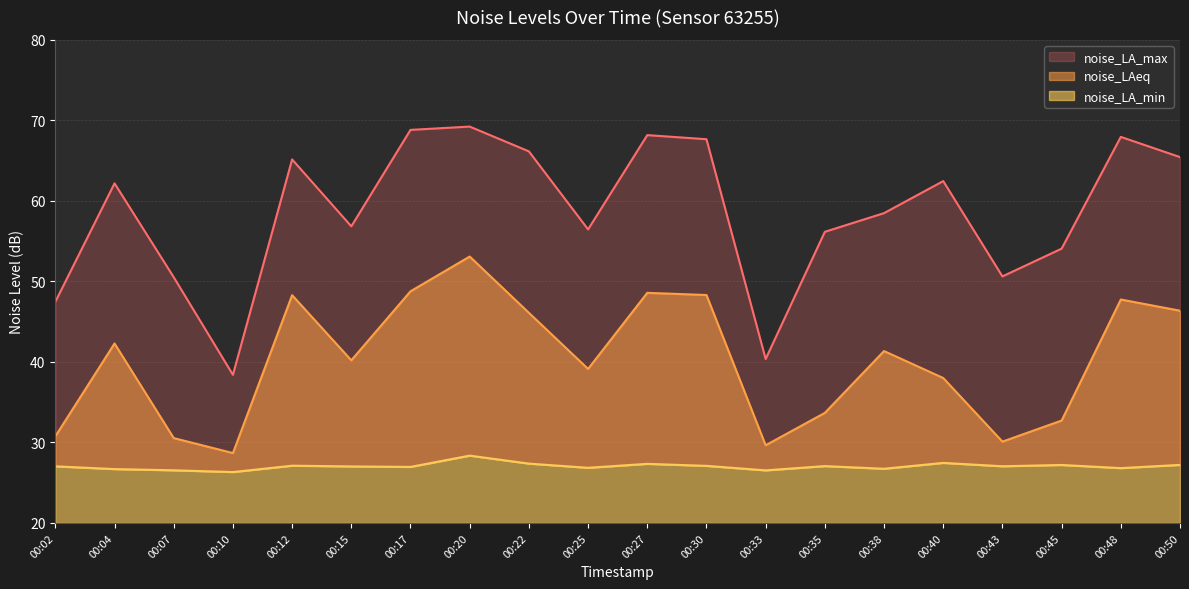

Reading right to left, what are all the values shown in this chart?

noise_LAeq: 46.4	47.8	32.7	30.1	38.0	41.4	33.7	29.6	48.3	48.6	39.1	46.1	53.1	48.8	40.2	48.3	28.7	30.5	42.3	30.8
noise_LA_min: 27.2	26.8	27.2	27.0	27.5	26.7	27.1	26.5	27.1	27.3	26.9	27.4	28.4	27.0	27.0	27.1	26.3	26.5	26.7	27.0
noise_LA_max: 65.4	68.0	54.1	50.6	62.5	58.5	56.2	40.4	67.7	68.2	56.5	66.2	69.2	68.8	56.8	65.2	38.4	50.5	62.2	47.5